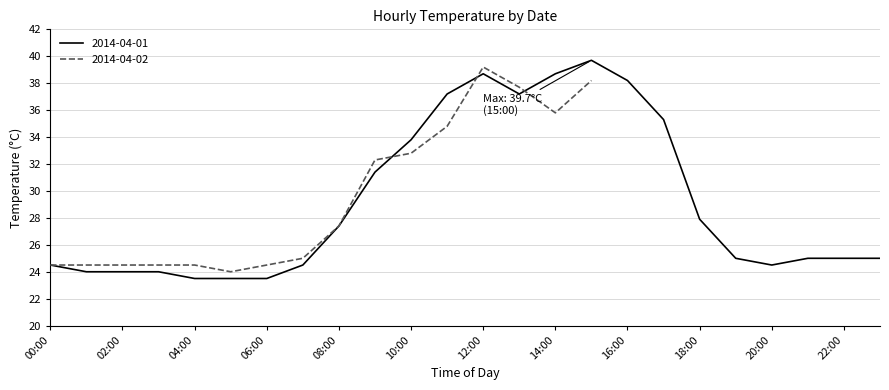

Rank the categories by value from lowest to highest.

04:00, 05:00, 06:00, 01:00, 02:00, 03:00, 00:00, 07:00, 20:00, 19:00, 21:00, 22:00, 23:00, 08:00, 18:00, 09:00, 10:00, 17:00, 11:00, 13:00, 16:00, 12:00, 14:00, 15:00